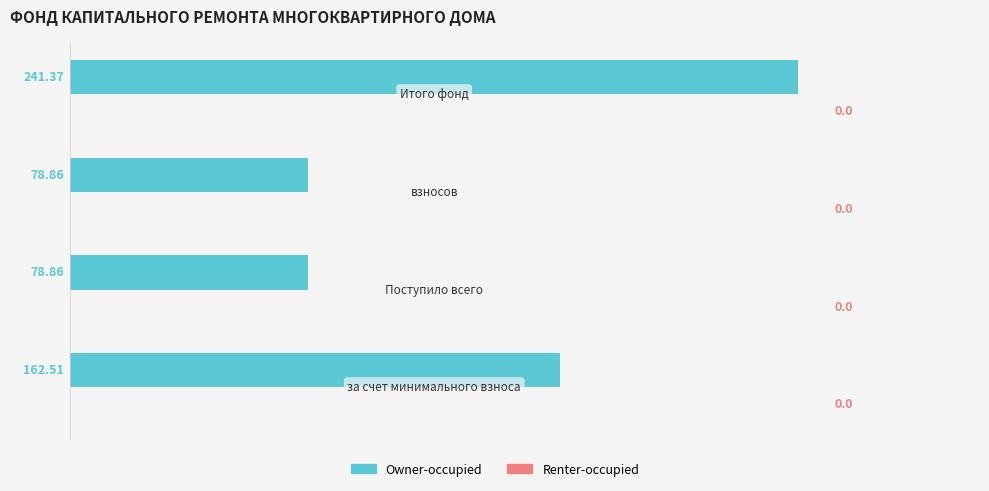

How many bars are there in total?

4